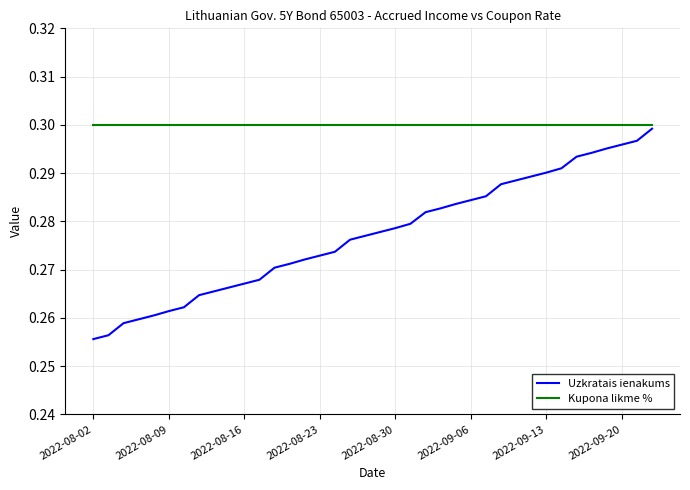

Which series has the widest spread of values?

Uzkratais ienakums